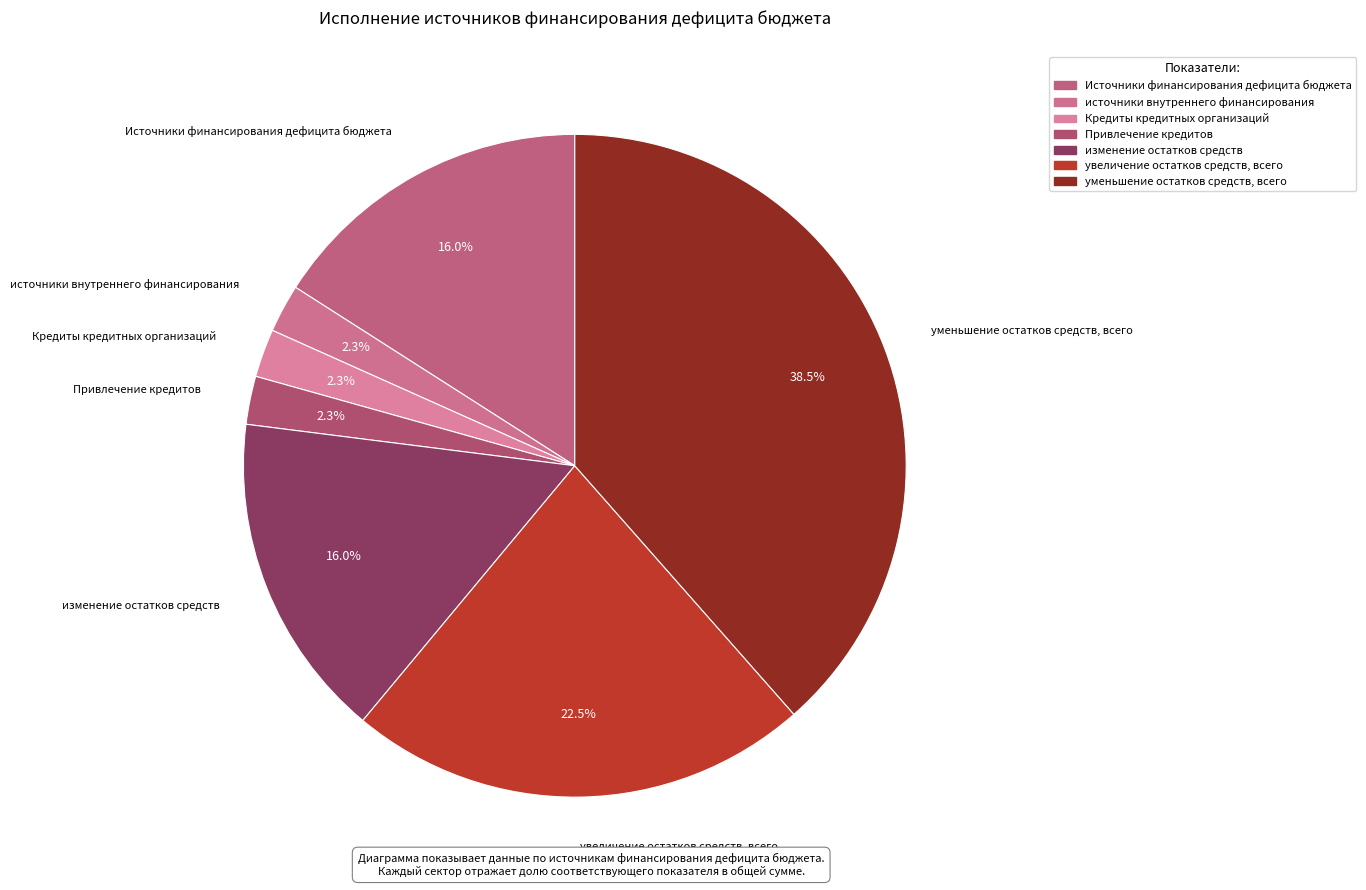

Is the sum of Кредиты кредитных организаций and увеличение остатков средств, всего greater than half?

No